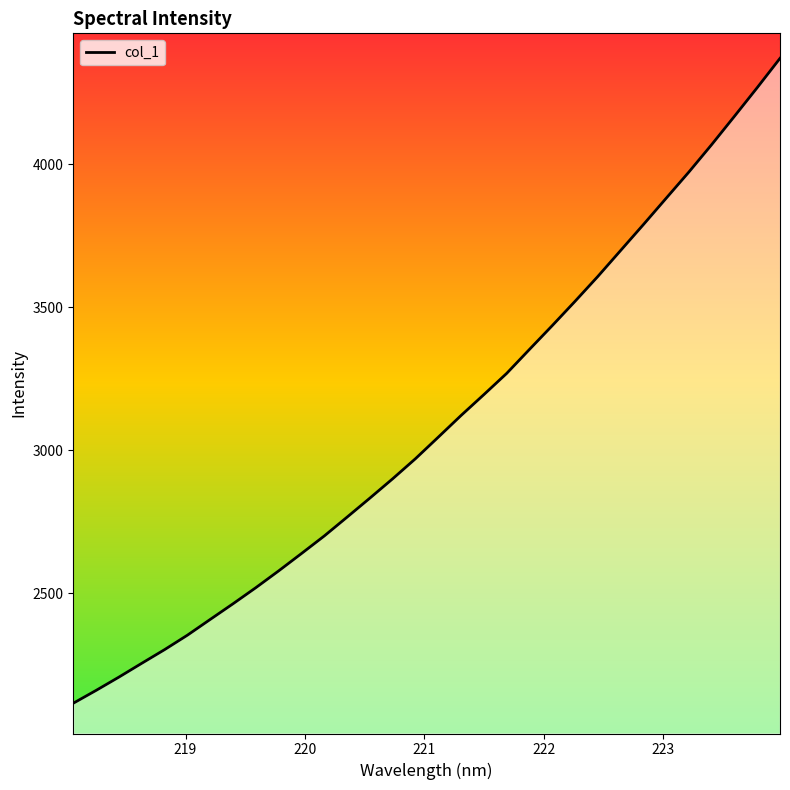

Count the number of data series in this chart.

1